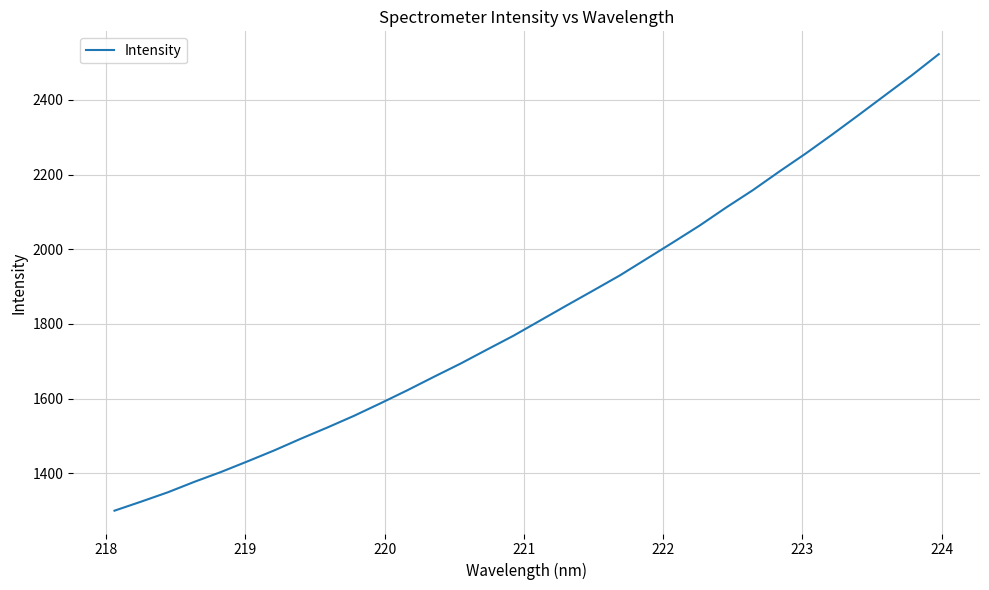

What is the maximum value shown in the chart?

2522.7